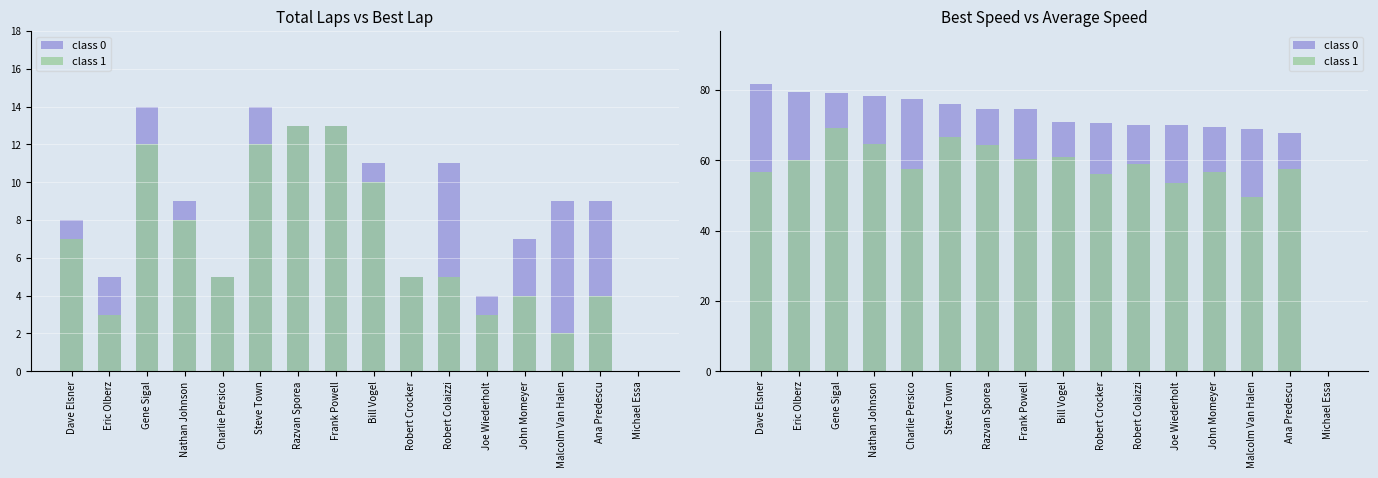

What is the label of the 8th bar from the left?

Frank Powell